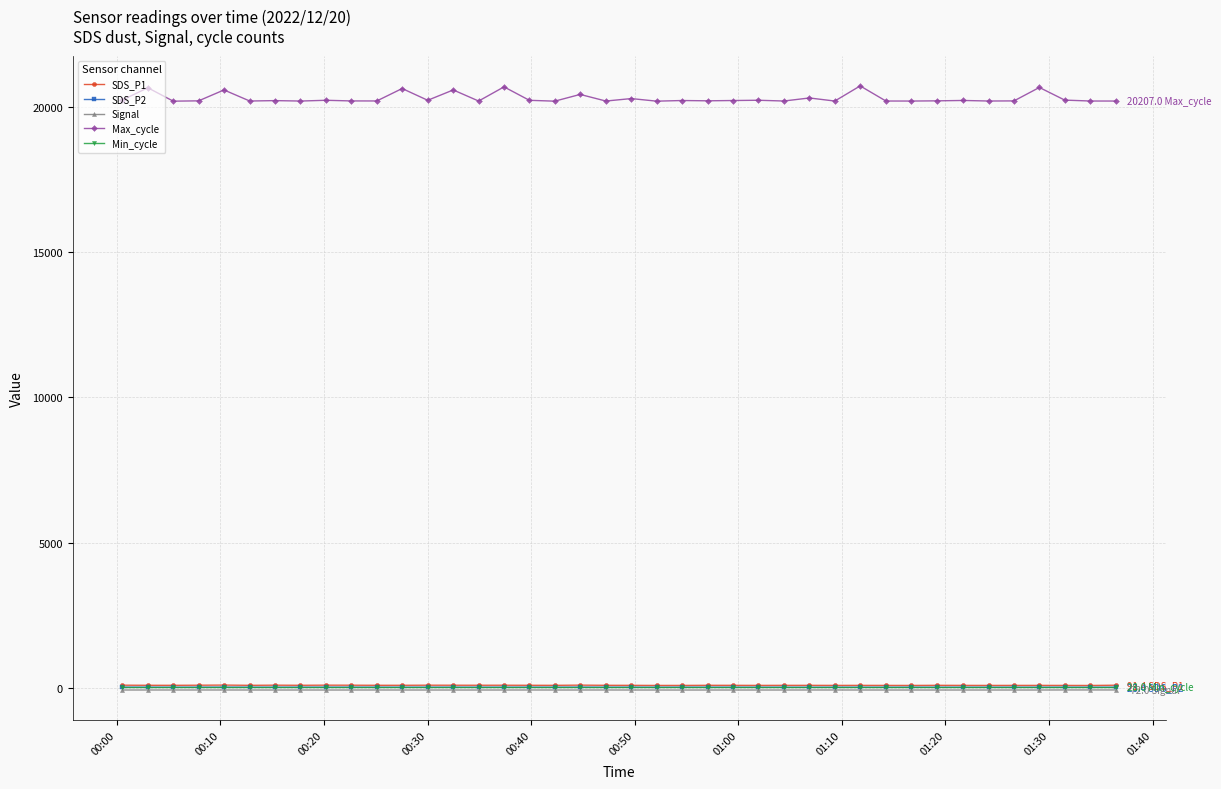

True or false: Signal and SDS_P2 intersect in this chart.

False